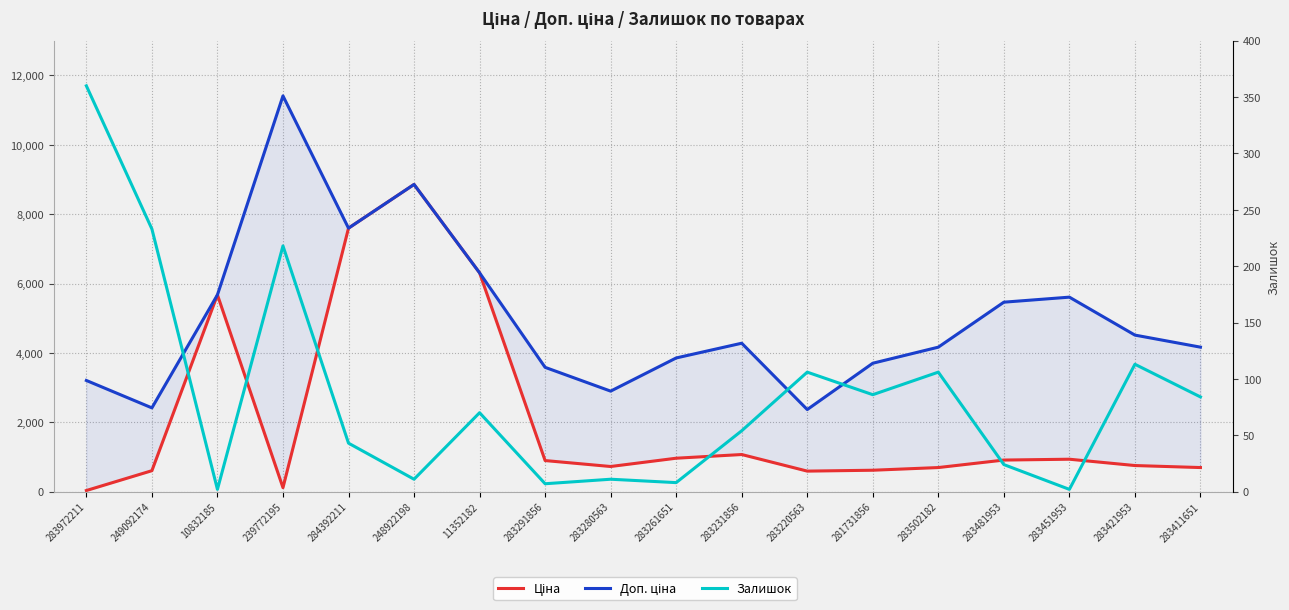

What is the label of the 17th point from the right?

249092174